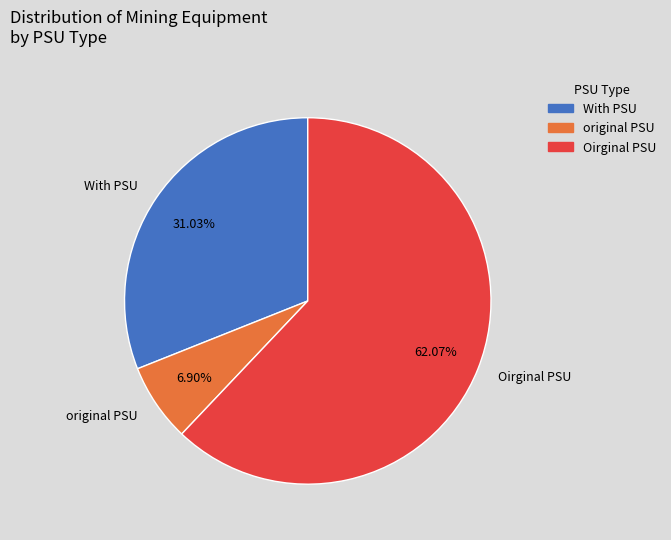

To the nearest percent, what is the combined percentage of original PSU and With PSU?

38%